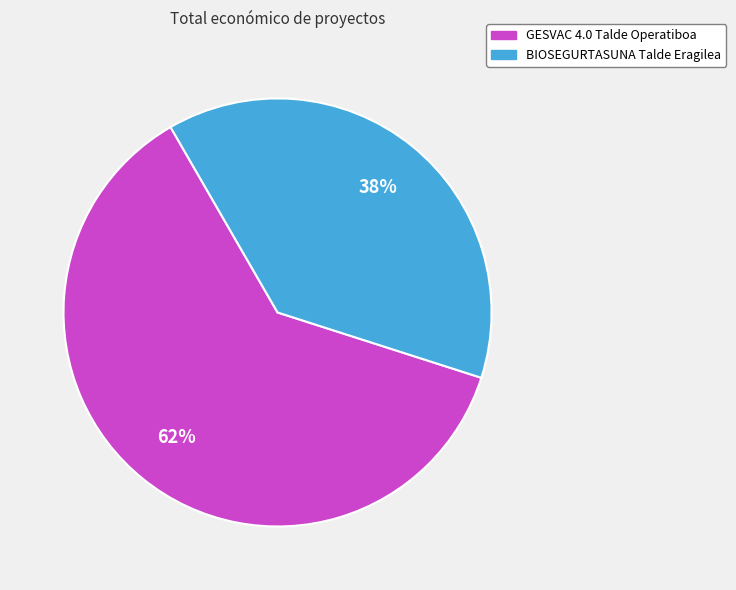

To the nearest percent, what is the combined percentage of GESVAC 4.0 Talde Operatiboa and BIOSEGURTASUNA Talde Eragilea?

100%